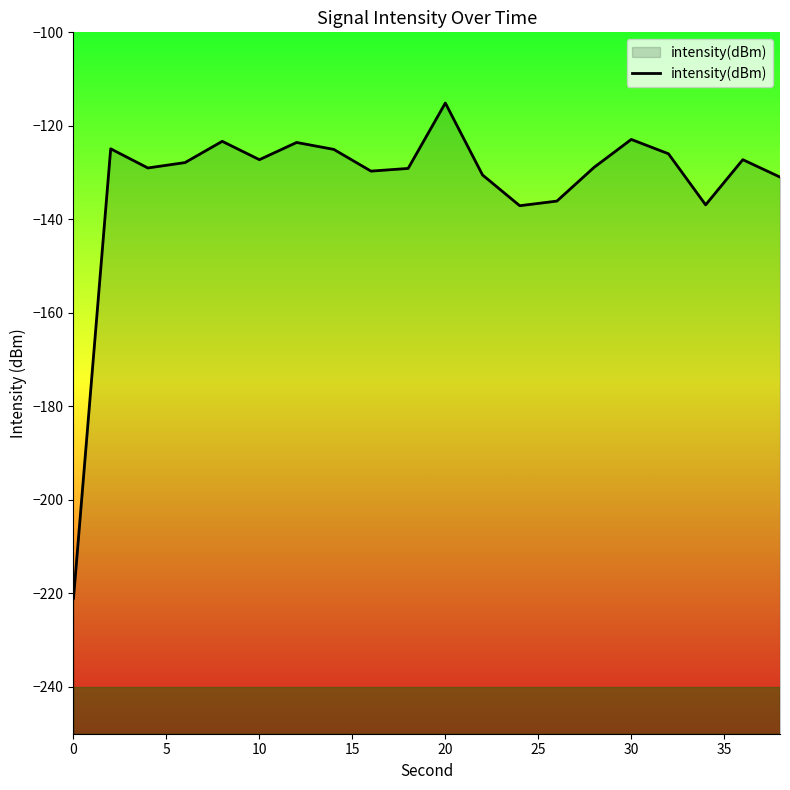

What is the maximum value shown in the chart?

-115.1